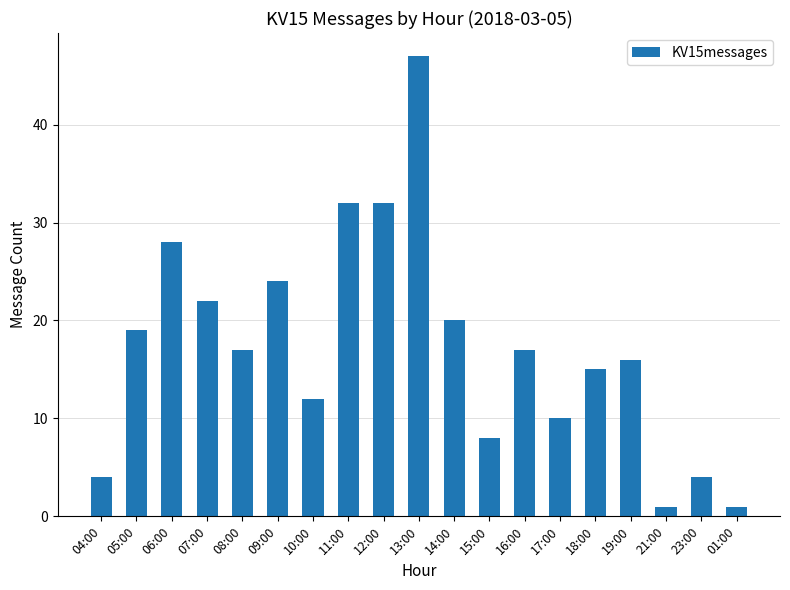

True or false: the data shows 32 at 12:00.

True